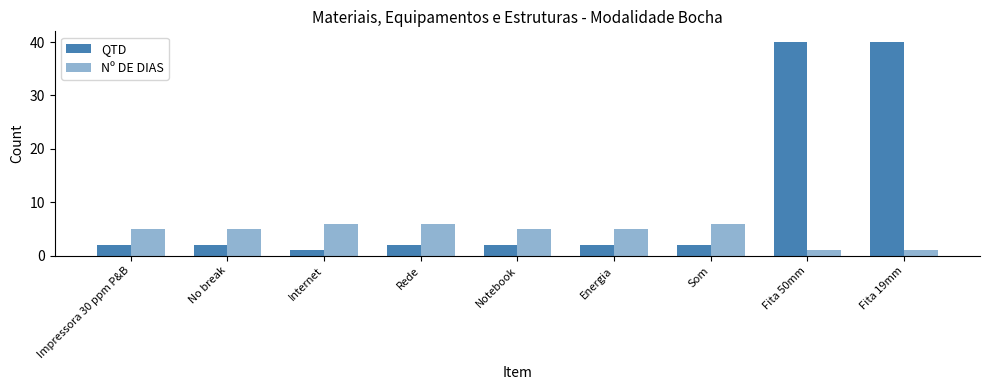

What is the difference between the second highest and minimum values in the QTD series?

39